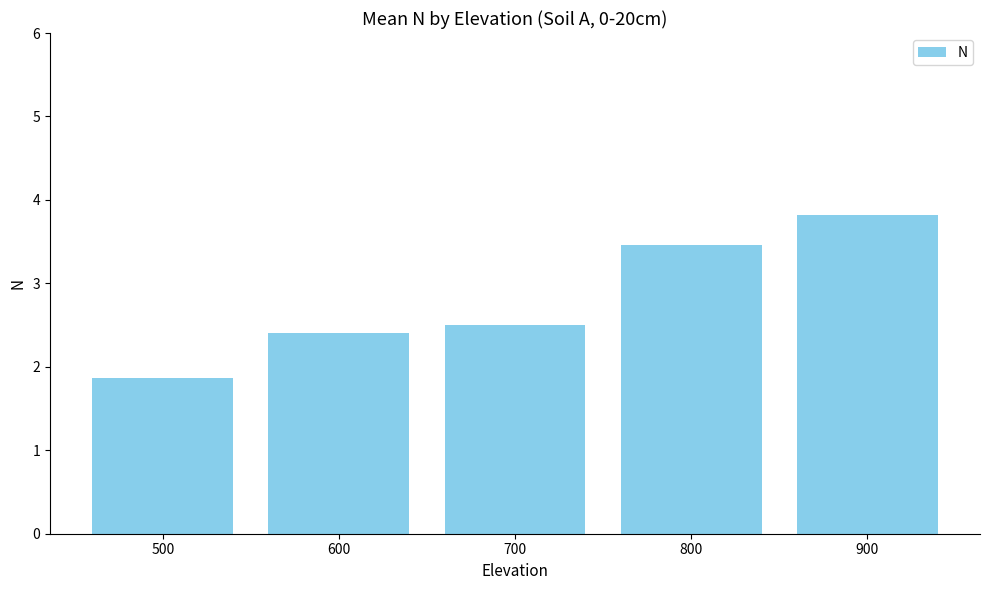

What is the minimum value shown in the chart?

1.9